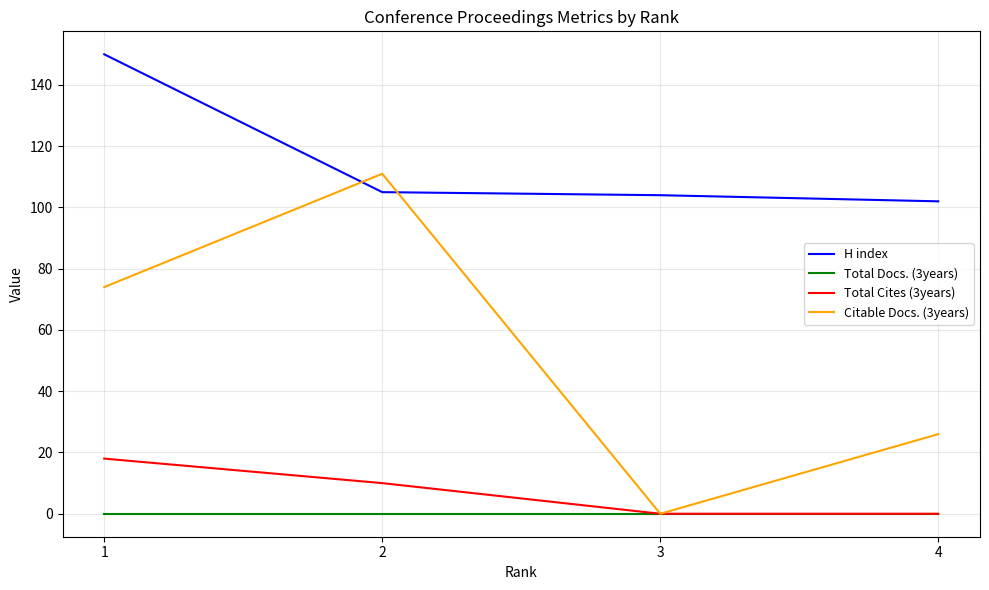

What is the total value across all series at 1?

242